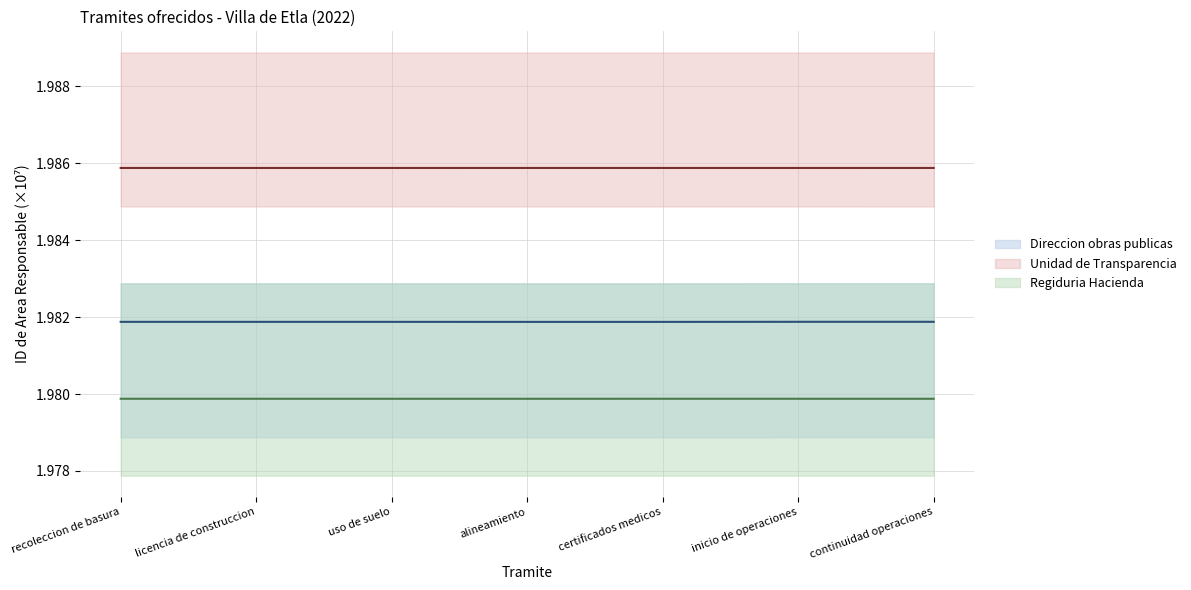

Count the number of categories in the chart.

7